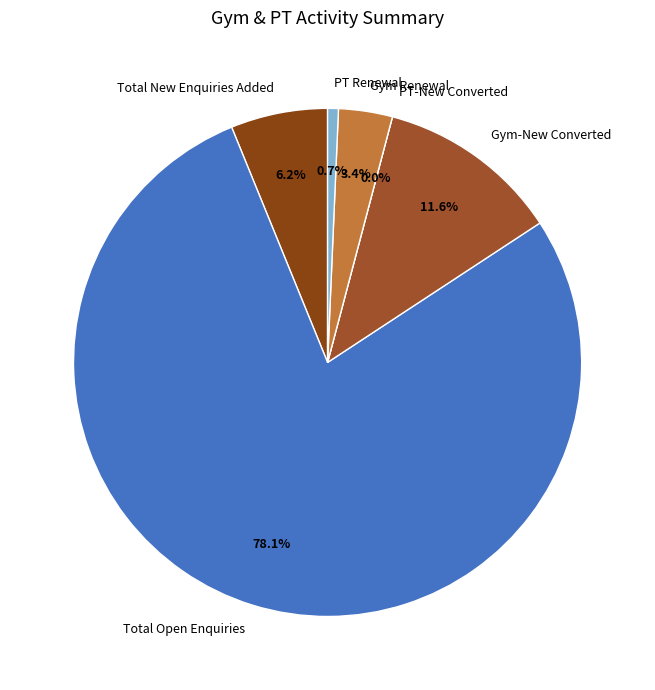

How many slices are in this pie chart?

6